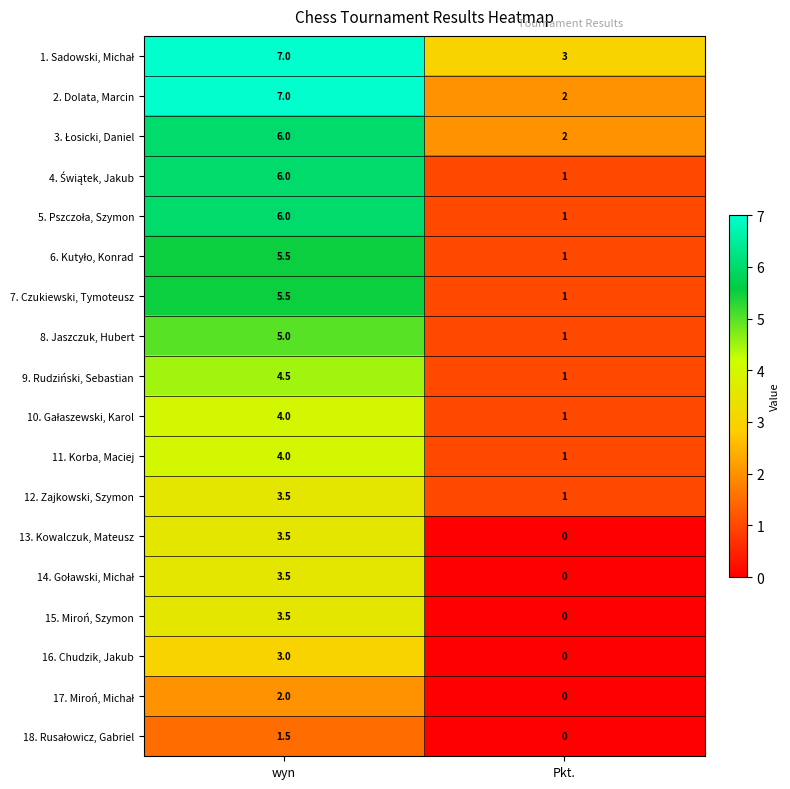

What is the average value of the 15. Miroń, Szymon series?

1.8